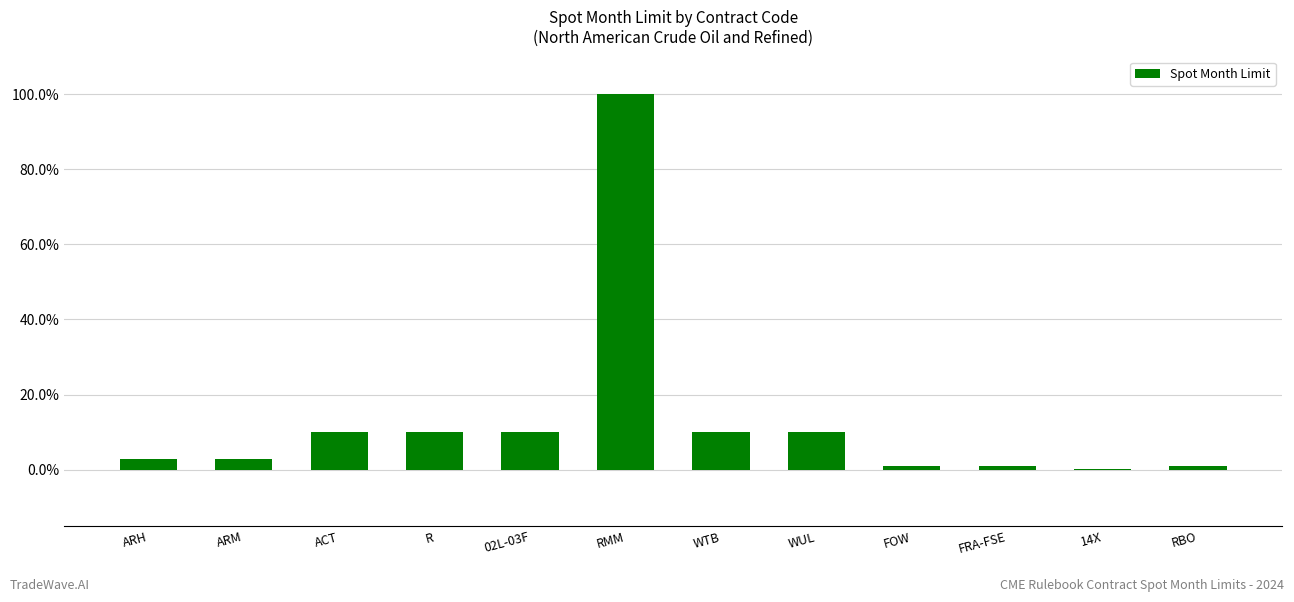

List the labels in order of value, smallest first.

14X, FOW, FRA-FSE, RBO, ARH, ARM, ACT, R, 02L-03F, WTB, WUL, RMM